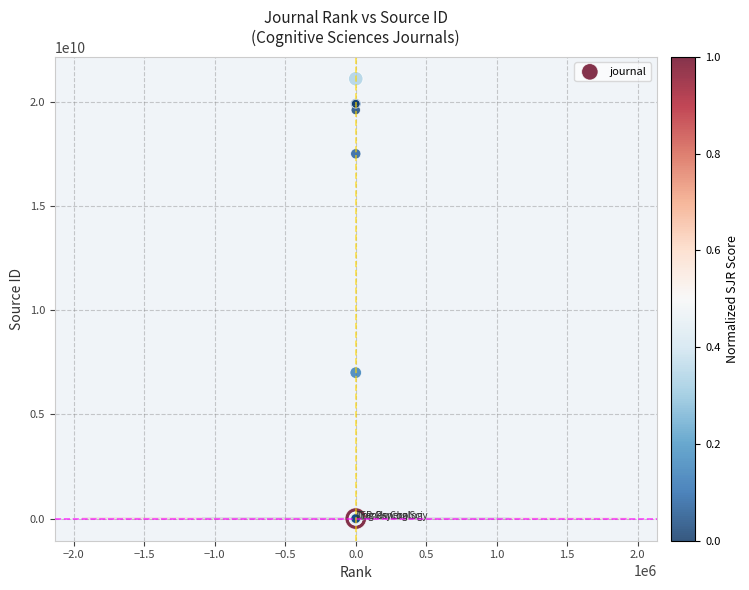

What Y value in the scatter plot is closest to 10550473309?

7000153204